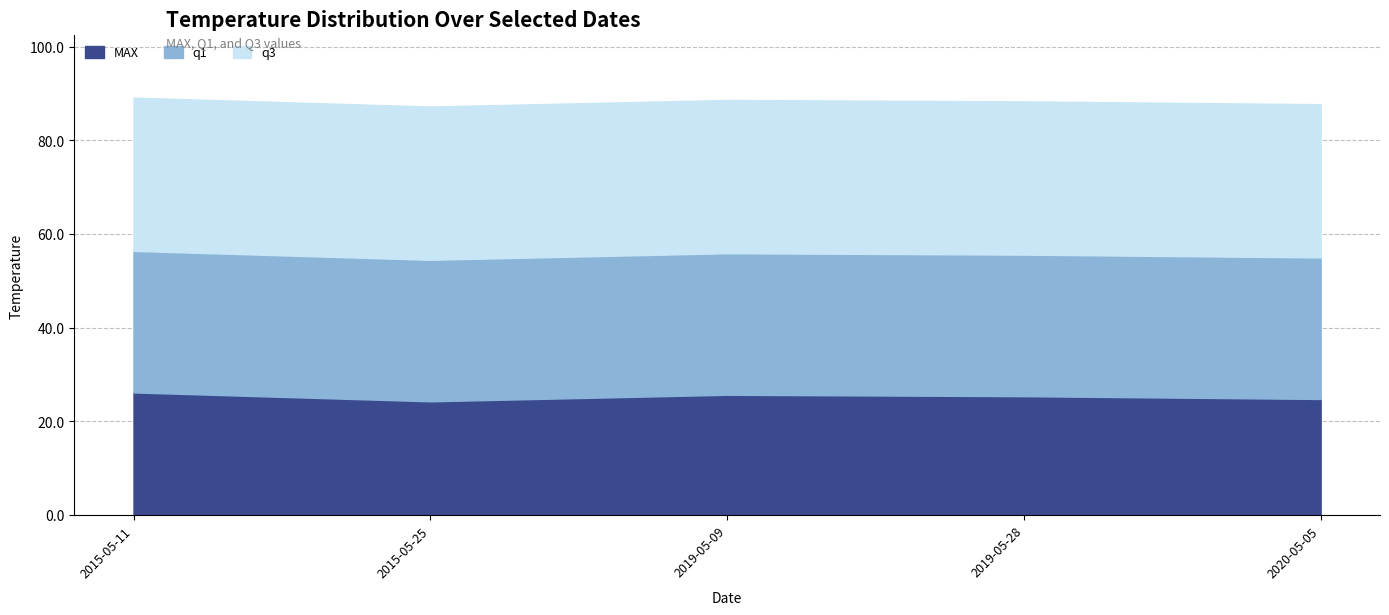

At 2015-05-11, list the series in order from smallest to largest.

MAX, q1, q3